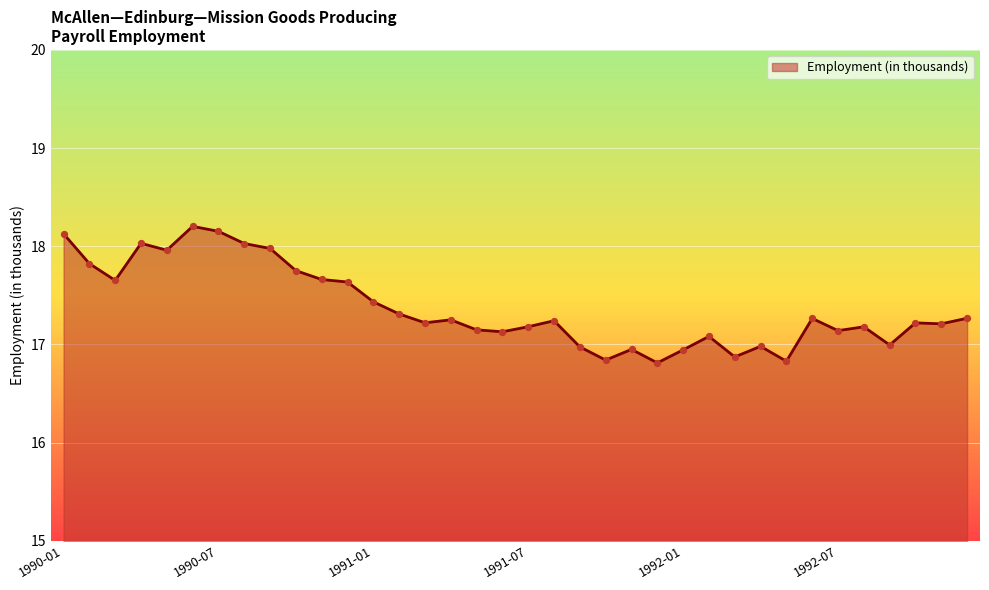

What is the difference between the maximum and minimum values?

1.4